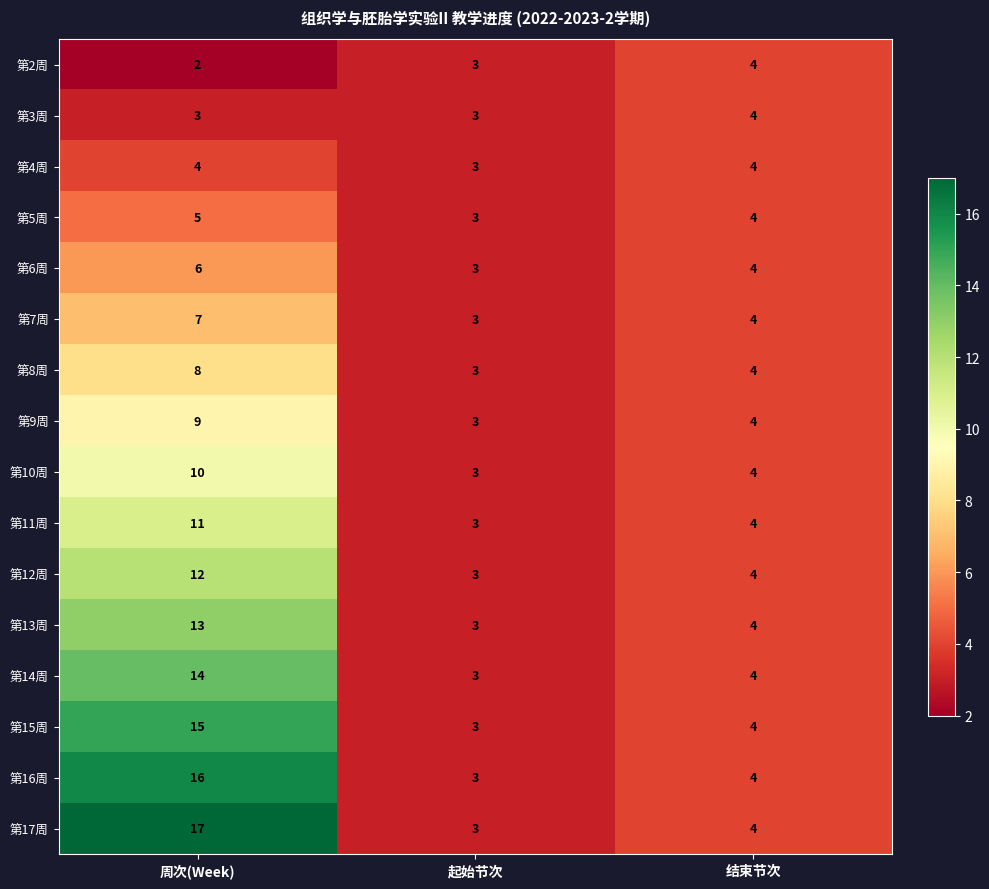

Which series has the largest range (max minus min)?

第17周